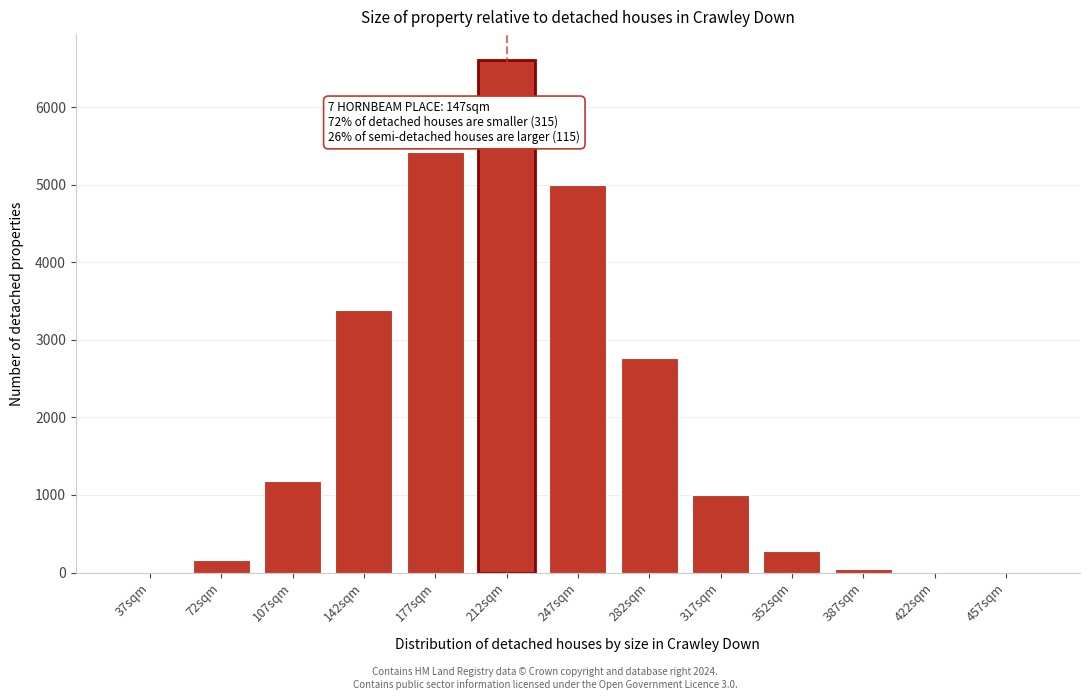

What is the greatest value displayed?

6610